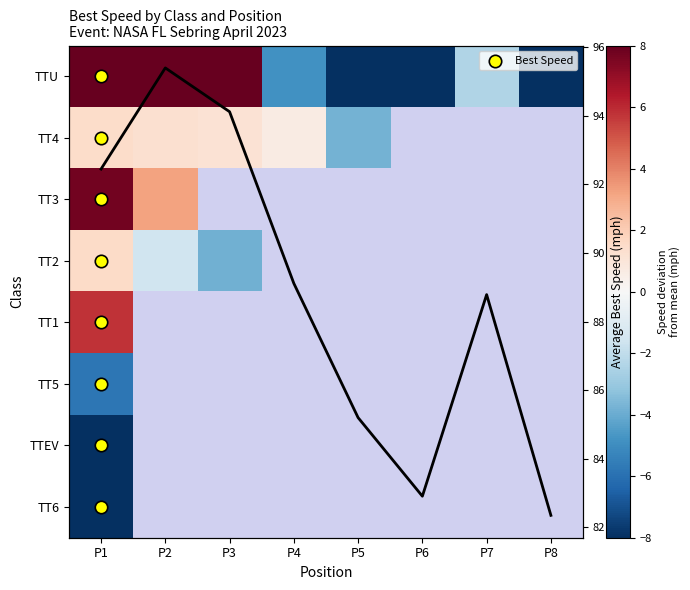

List the series in order of their overall mean, lowest first.

TTU, TT4, TT3, TT2, TT1, TT5, TTEV, TT6, Avg Best Speed